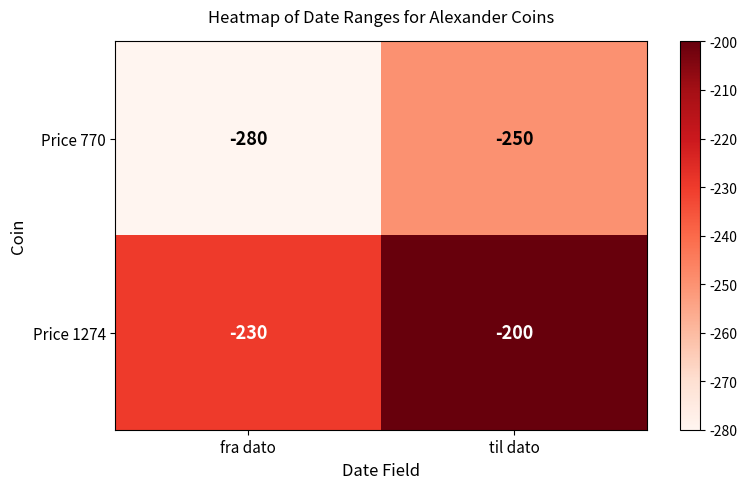

How many series are shown in this chart?

2